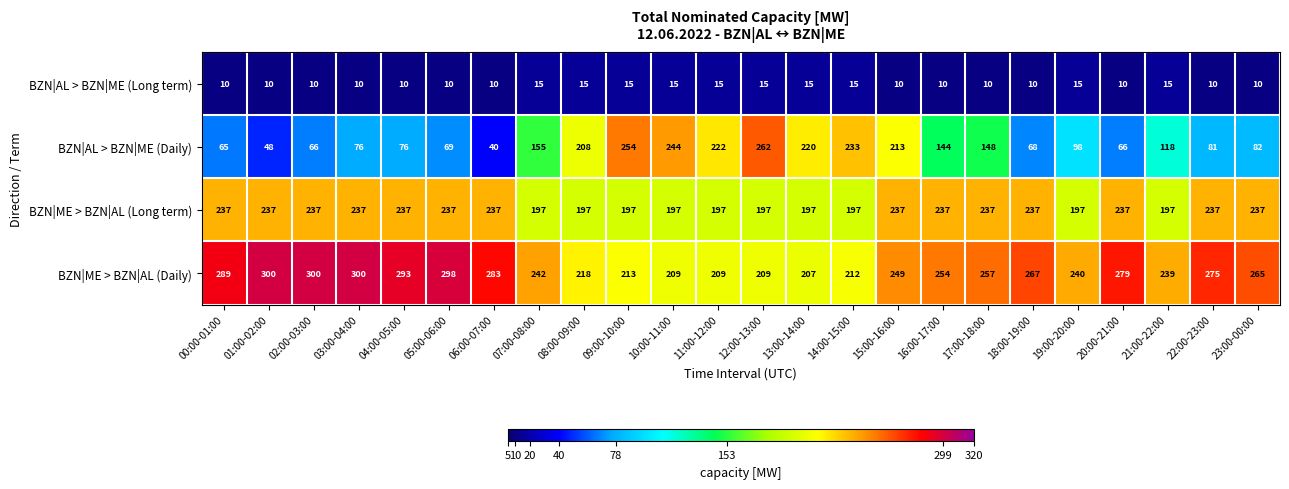

At 01:00-02:00, list the series in order from smallest to largest.

BZN|AL > BZN|ME (Long term), BZN|AL > BZN|ME (Daily), BZN|ME > BZN|AL (Long term), BZN|ME > BZN|AL (Daily)